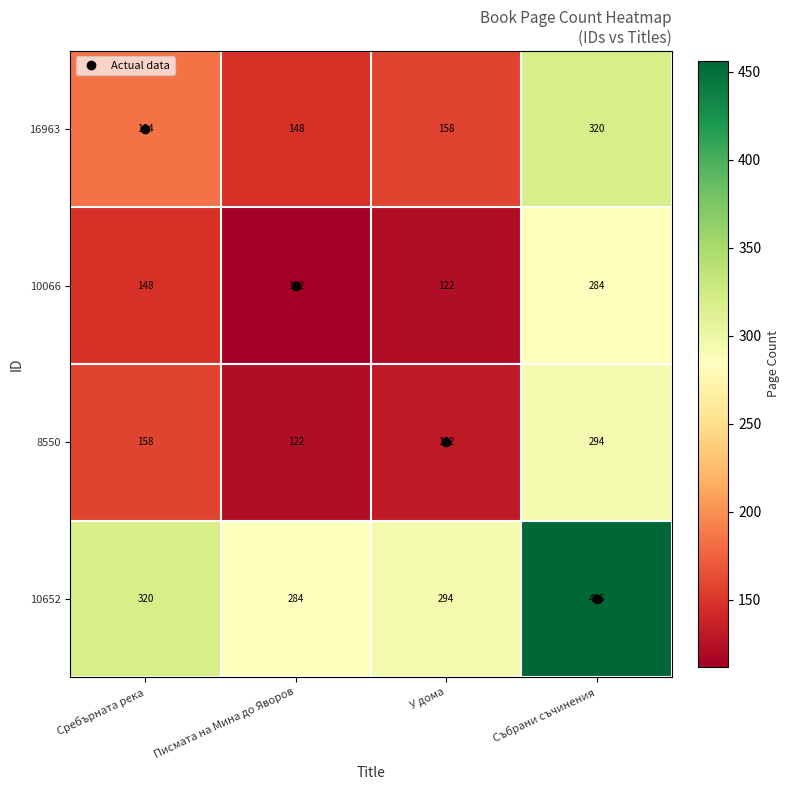

Which label corresponds to the largest value in the chart?

Събрани съчинения